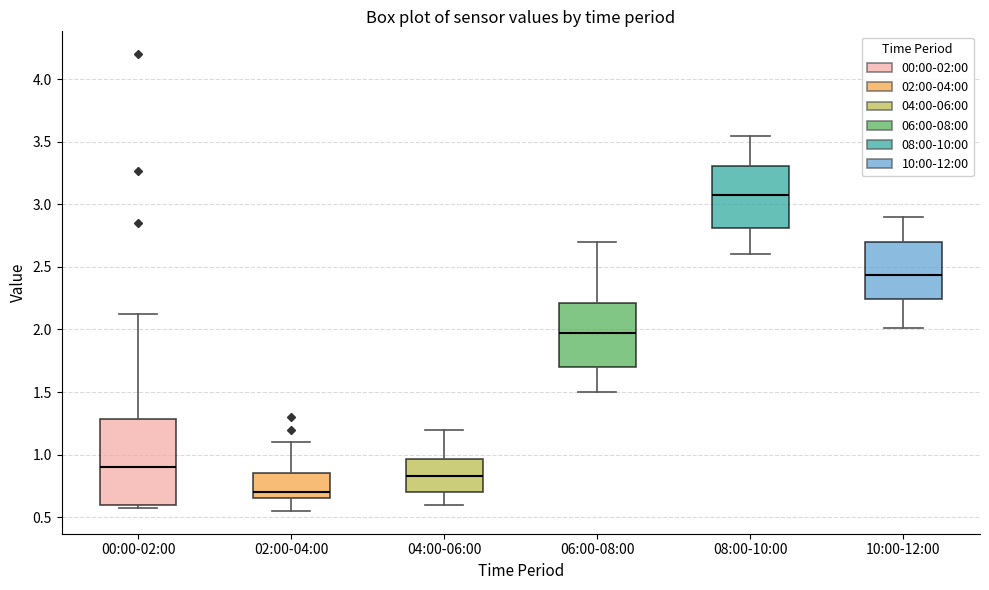

Comparing the boxes themselves (not the whiskers), which one is the tallest?

00:00-02:00